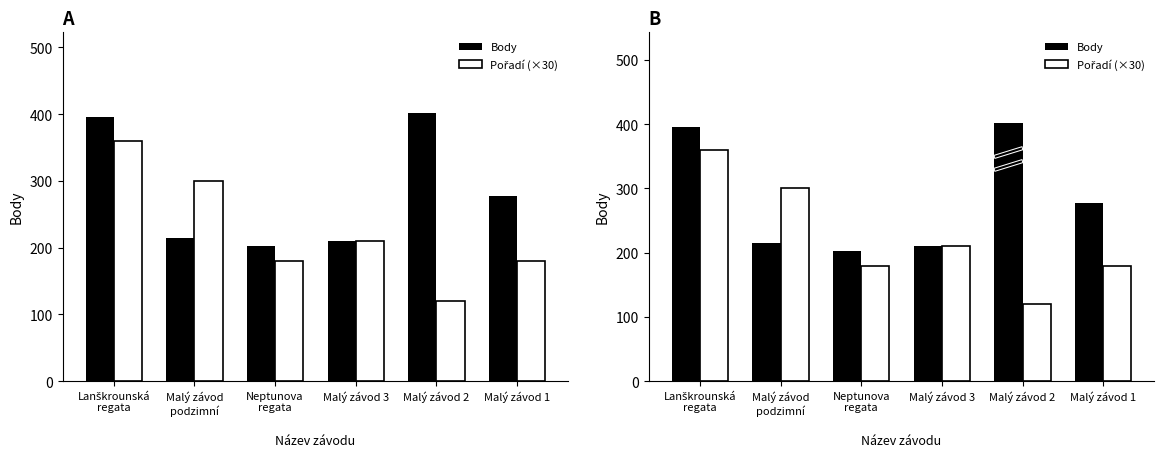

Does the chart contain any negative values?

No